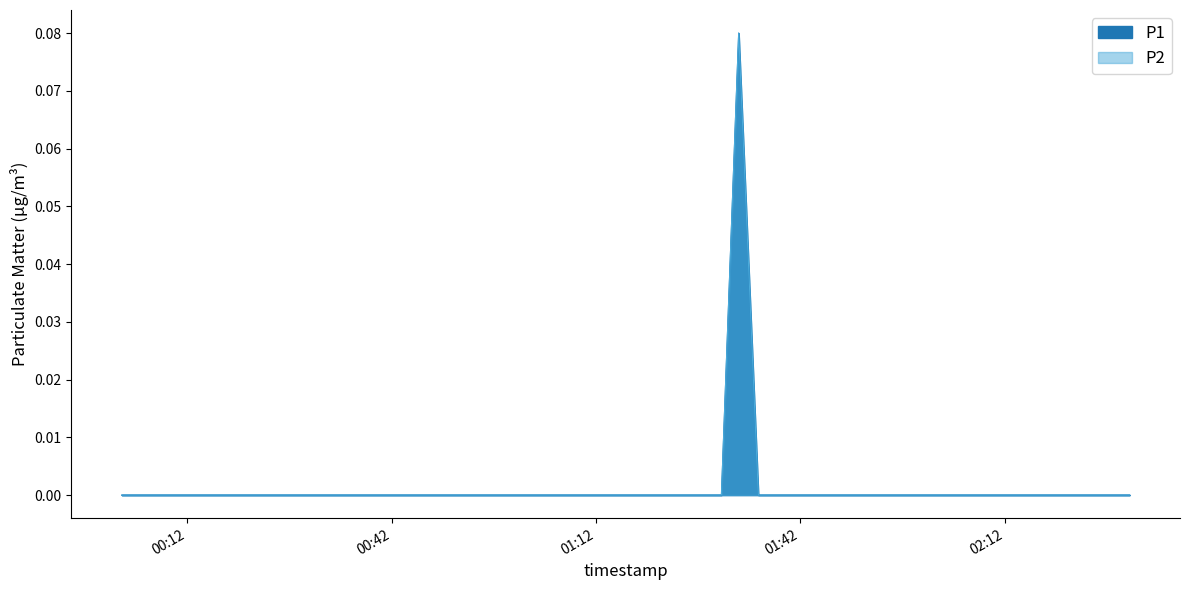

Count the P2 values in the range 0 to 1.

40